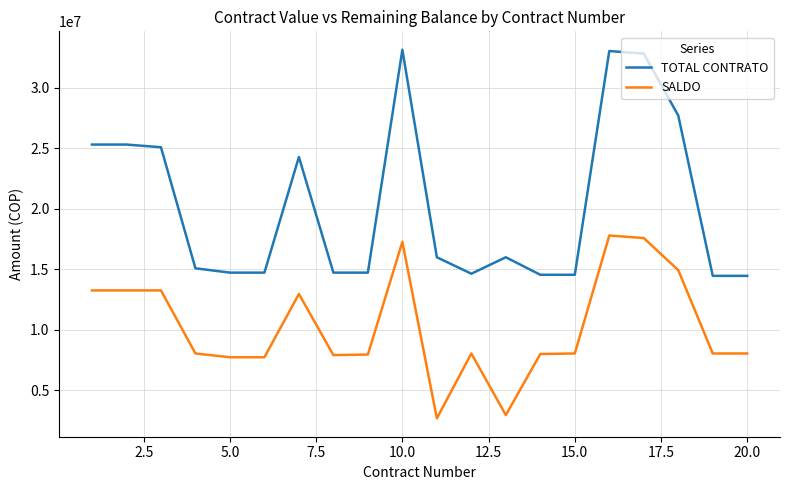

Which series has the widest spread of values?

TOTAL CONTRATO